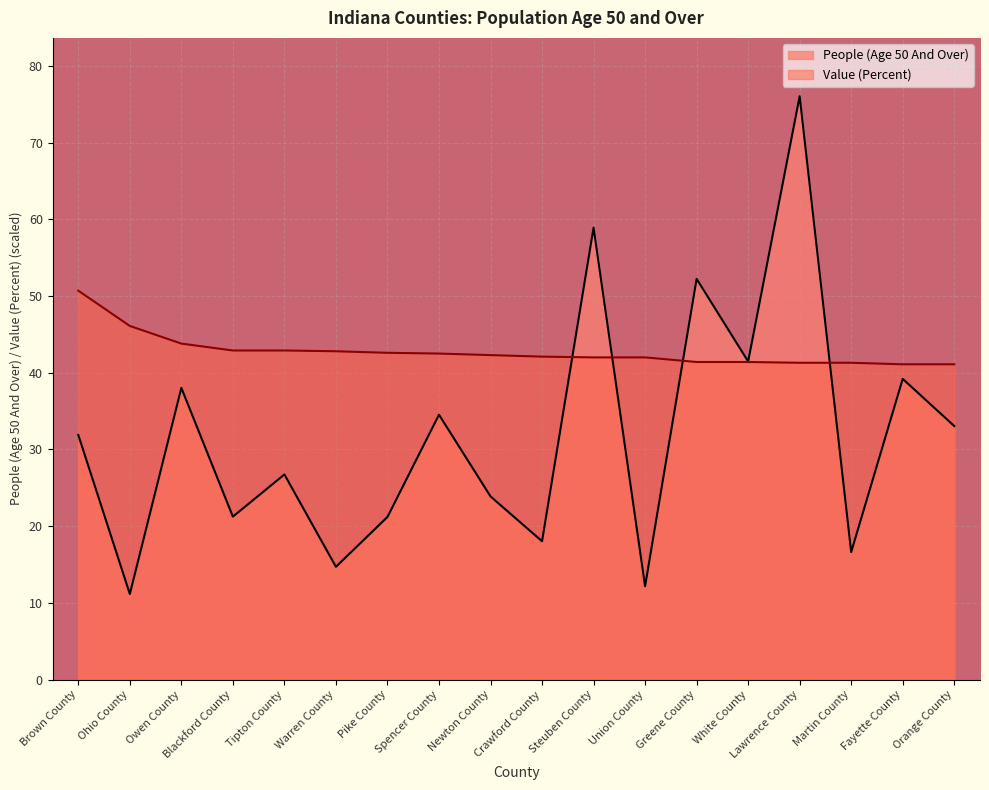

Reading left to right, transcribe all the data shown in this chart.

People (Age 50 And Over): 31.9	11.2	38.0	21.2	26.7	14.7	21.2	34.5	23.9	18.0	58.9	12.2	52.2	41.5	76.1	16.6	39.2	33.1
Value (Percent): 50.7	46.1	43.8	42.9	42.9	42.8	42.6	42.5	42.3	42.1	42.0	42.0	41.4	41.4	41.3	41.3	41.1	41.1